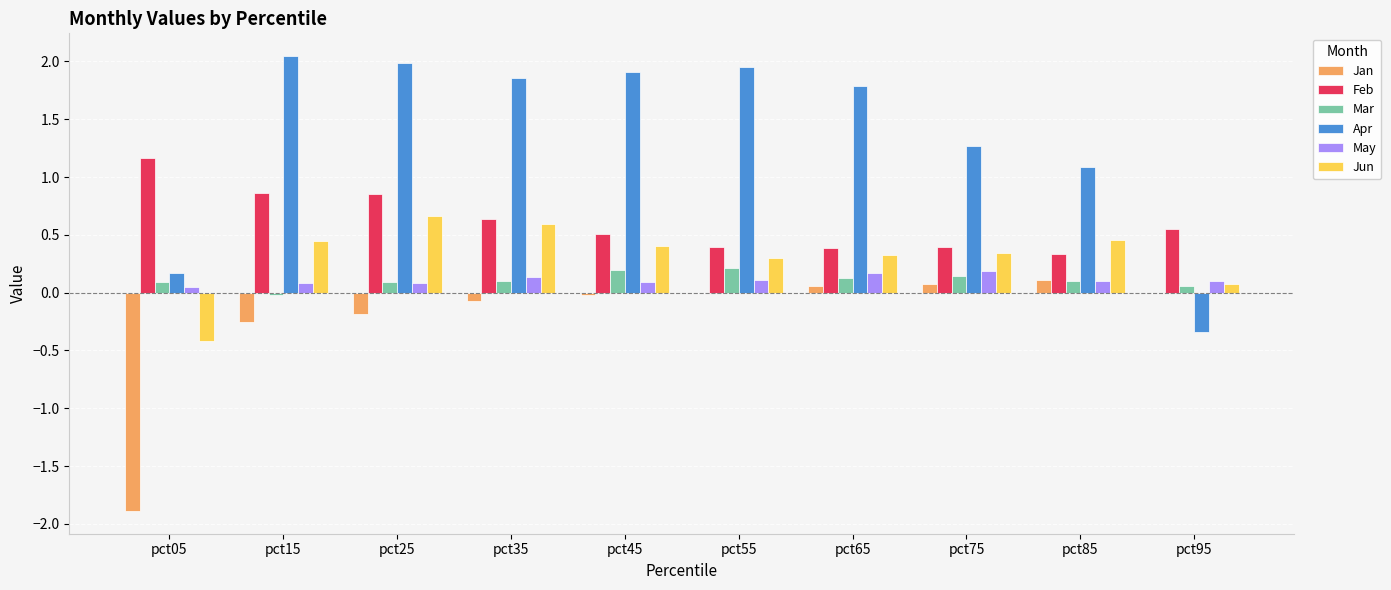

True or false: Apr has a value of 2.0 at pct25.

True